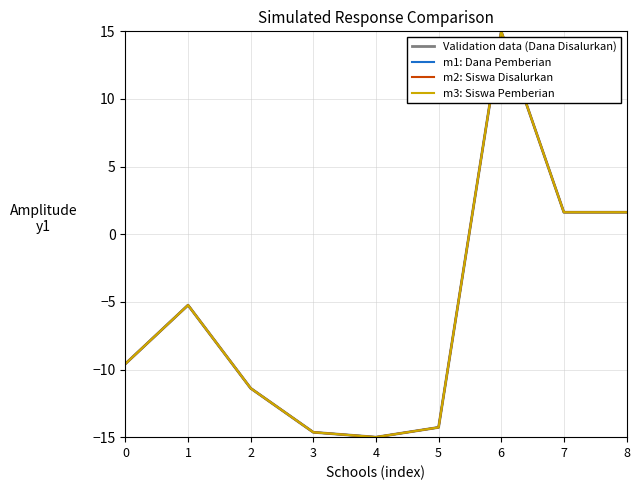

Is this an area chart (filled region under the line)?

No